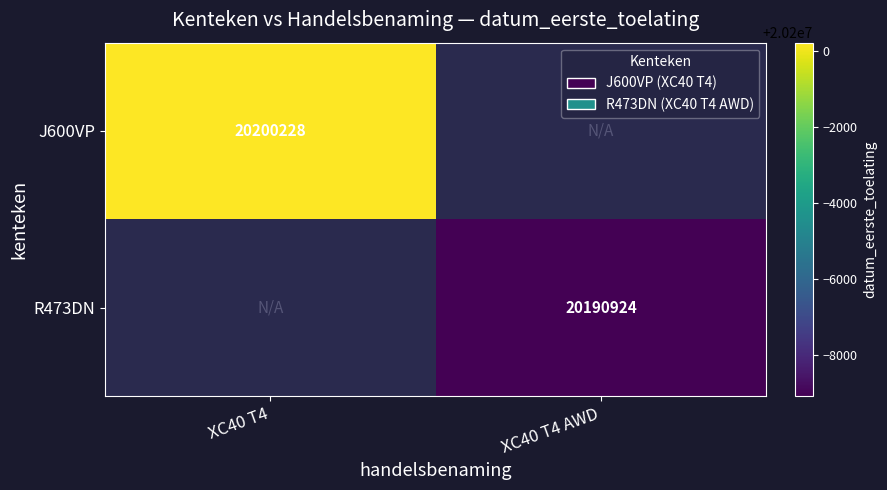

The J600VP series shows 8025816 at XC40 T4. True or false?

False